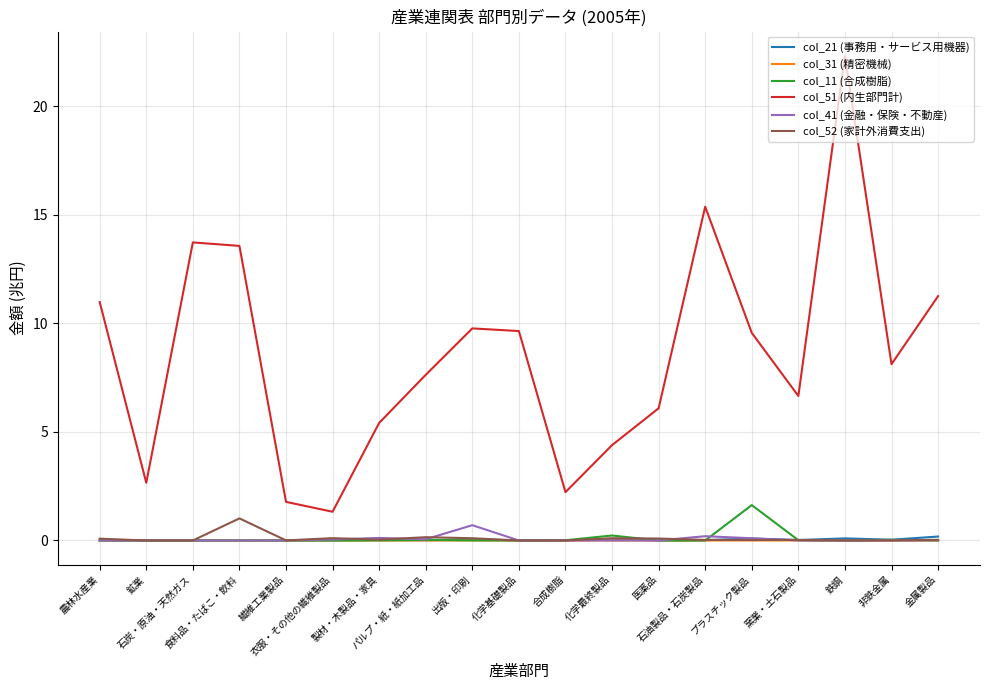

Which series has the largest total across all categories?

col_51 (内生部門計)